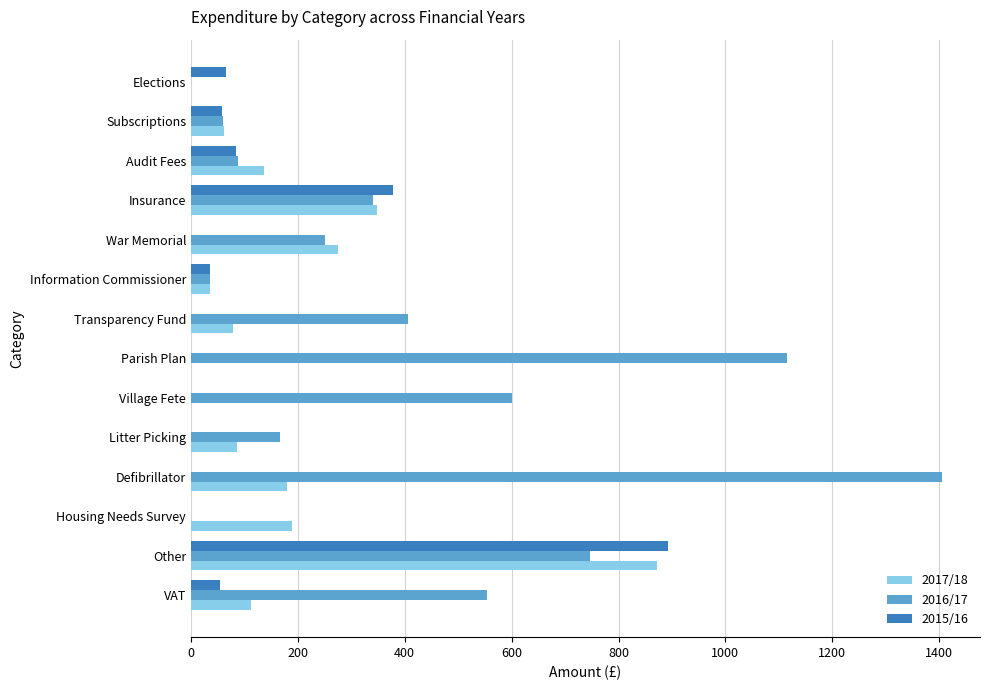

The value of 2015/16 at Information Commissioner is 35.0. True or false?

True